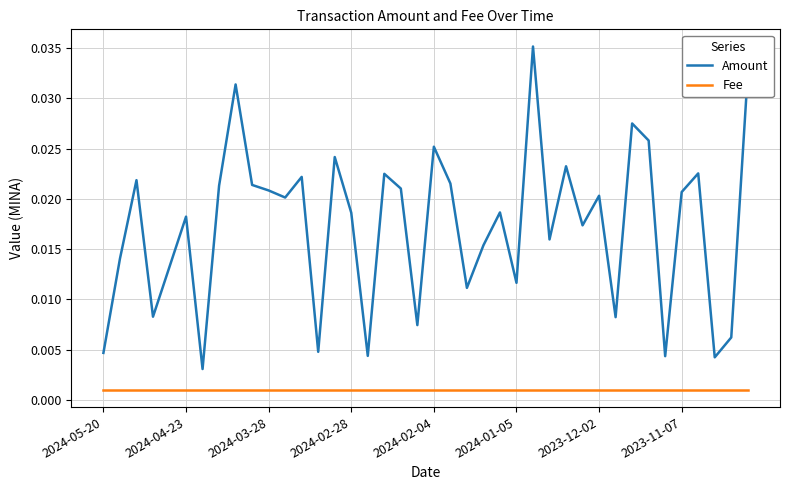

True or false: Amount and Fee cross at least once.

False